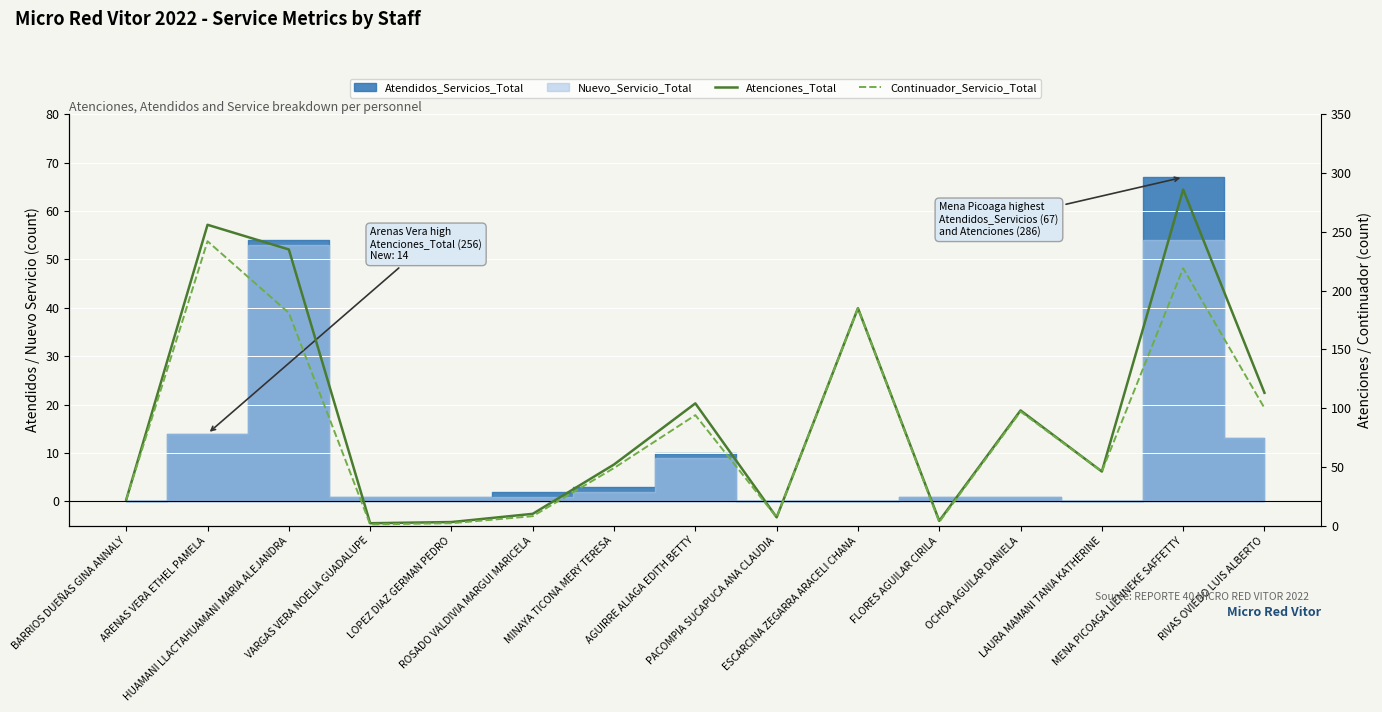

Reading left to right, list all the values displayed in this chart.

Atenciones_Total: 22	256	235	2	3	10	52	104	7	185	4	98	46	286	113
Continuador_Servicio_Total: 22	242	181	1	2	8	49	94	7	185	3	97	46	219	100